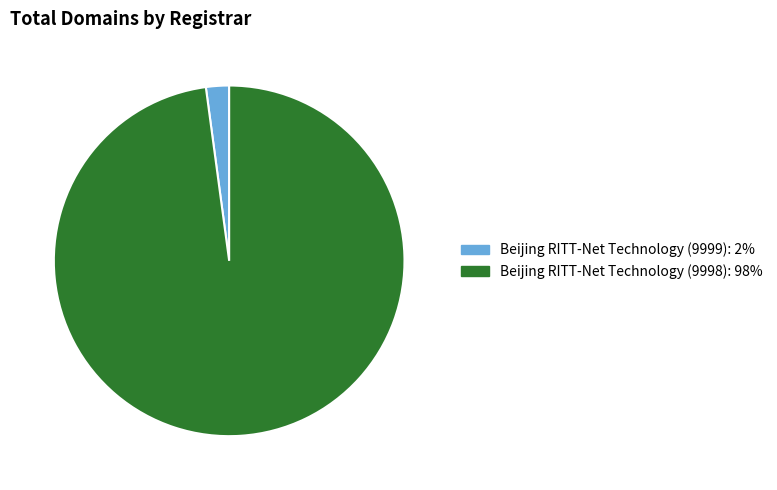

Is there a majority slice in this chart?

Yes